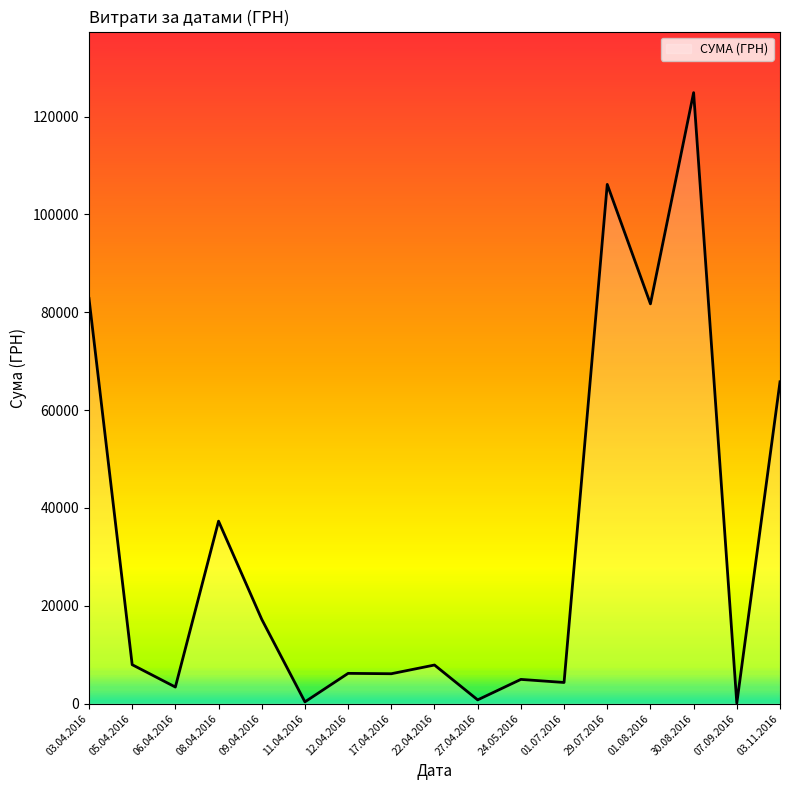

Where is the data nearest to the value 62494?

03.11.2016